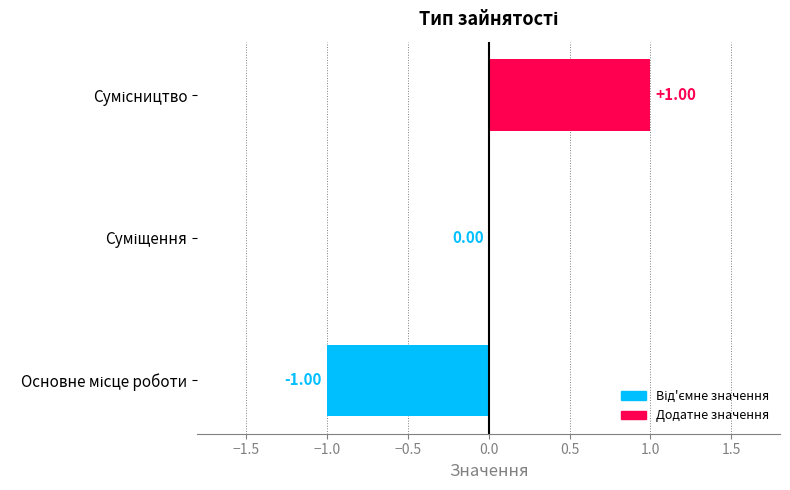

How many values are between -1 and 1?

3